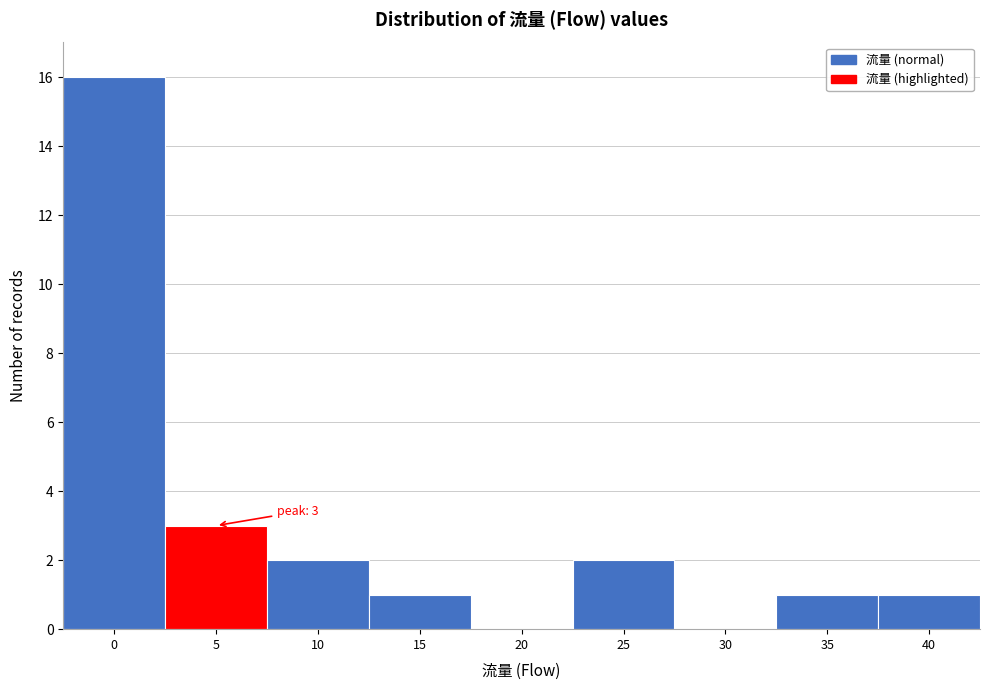

Reading left to right, extract all data points from this chart.

0=16	5=3	10=2	15=1	20=0	25=2	30=0	35=1	40=1